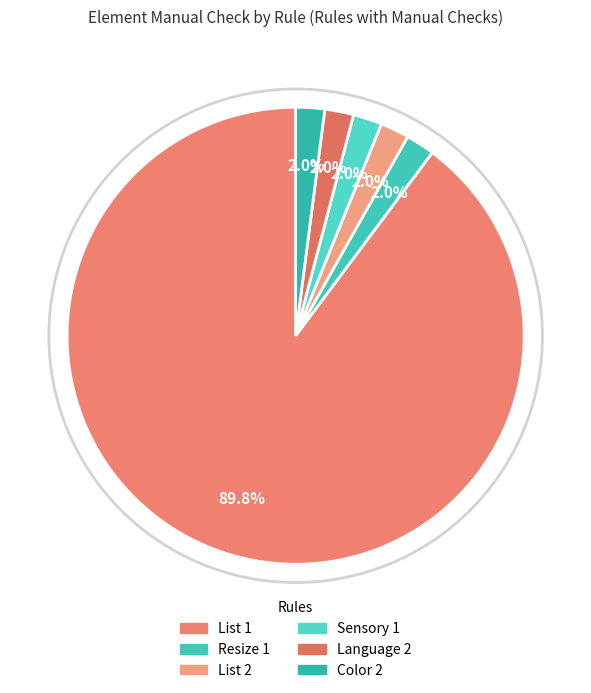

Does any single category account for the majority?

Yes